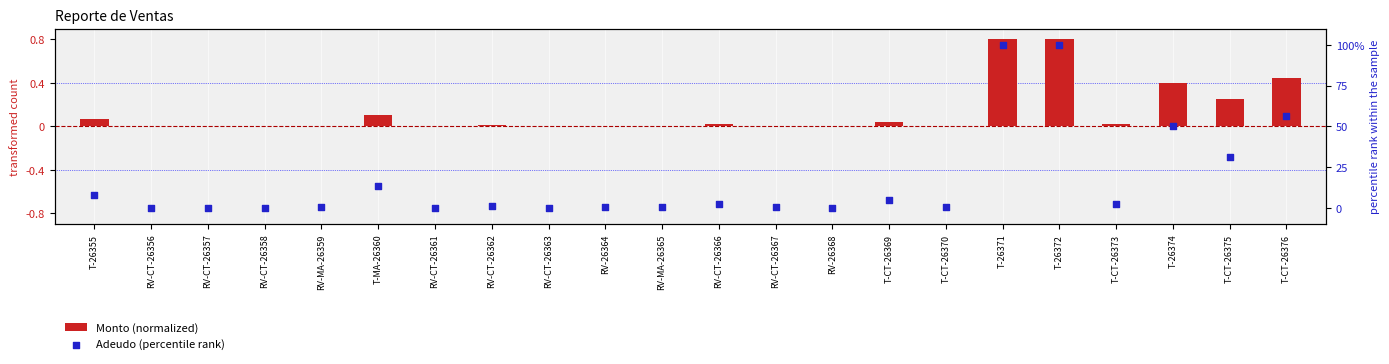

Which series has the largest total across all categories?

Adeudo (percentile rank)